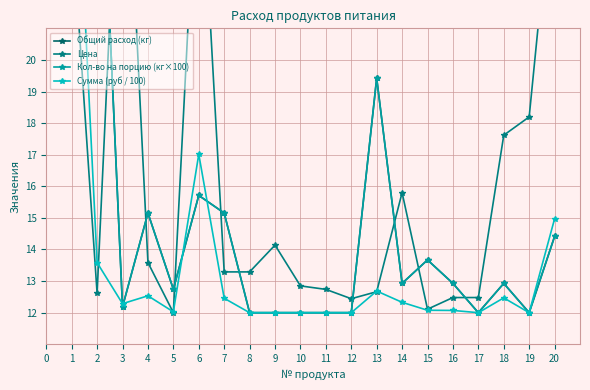

Reading left to right, what are all the values shown in this chart?

Общий расход (кг): 28.7	30.0	12.2	15.2	12.7	15.7	15.2	12.0	12.0	12.0	12.0	12.0	19.4	12.9	13.7	12.9	12.0	12.9	12.0	14.4
Цена: 24.5	12.6	30.0	13.6	12.0	27.7	13.3	13.3	14.1	12.8	12.7	12.4	12.7	15.8	12.1	12.5	12.5	17.6	18.2	26.3
Кол-во на порцию (кг×100): 28.7	30.0	12.2	15.2	12.7	15.7	15.2	12.0	12.0	12.0	12.0	12.0	19.4	12.9	13.7	12.9	12.0	12.9	12.0	14.4
Сумма (руб / 100): 30.0	13.6	12.3	12.5	12.0	17.0	12.5	12.0	12.0	12.0	12.0	12.0	12.7	12.3	12.1	12.1	12.0	12.5	12.0	15.0